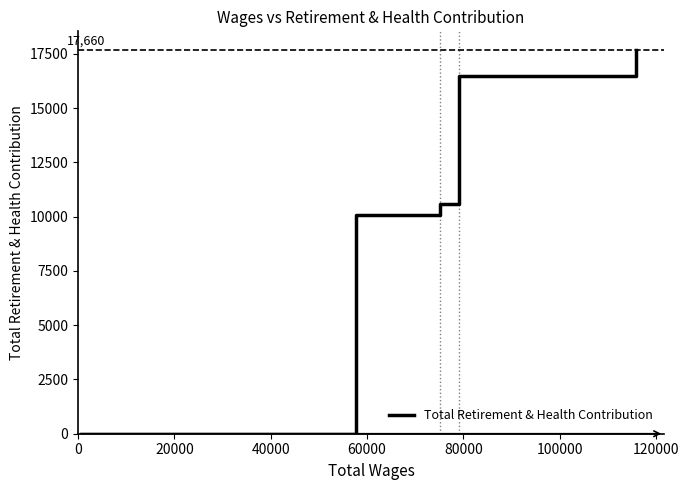

True or false: the data has more than 0 interior local peaks.

False